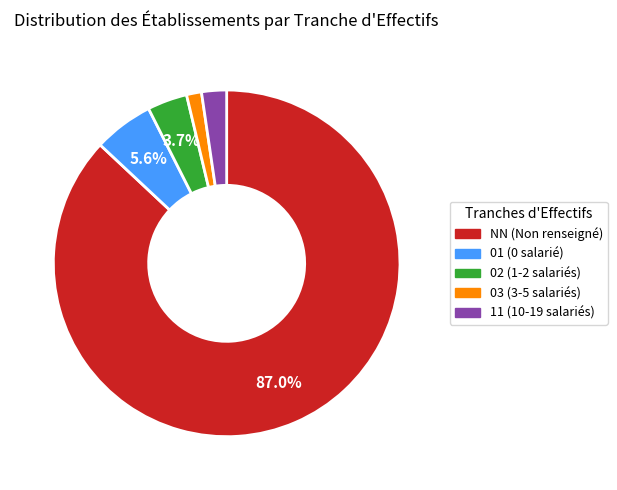

To the nearest percent, what is the difference between the 01 and 03 slice percentages?

4%